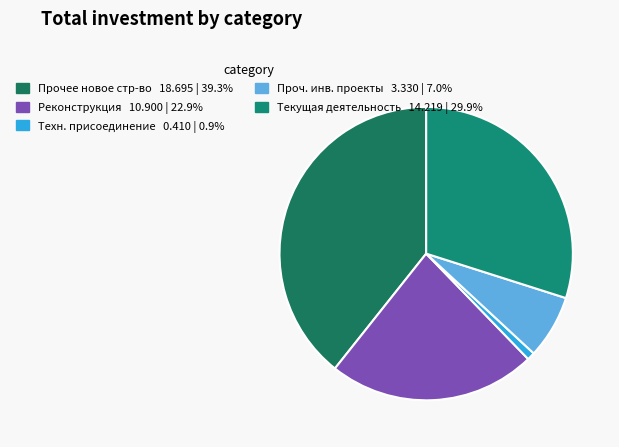

Count the number of slices in the pie.

5